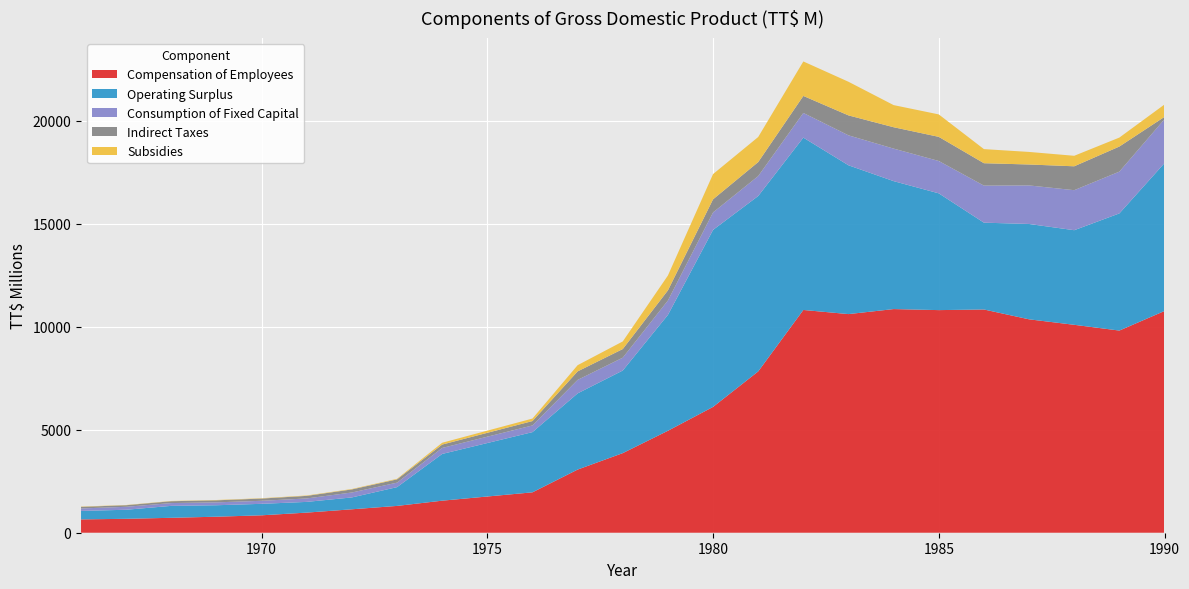

Reading right to left, transcribe all the data shown in this chart.

Compensation of Employees: 10767.8	9817.2	10096.9	10363.0	10840.8	10810.3	10860.8	10617.1	10817.5	7832.9	6109.9	4951.1	3865.5	3066.5	1961.5	1556.5	1301.9	1138.0	977.0	845.7	777.9	724.6	675.5	647.5
Operating Surplus: 7180.9	5689.3	4594.2	4631.0	4216.2	5670.7	6213.6	7226.6	8369.8	8519.2	8596.7	5627.1	4011.5	3700.4	2924.1	2269.6	912.0	576.0	520.4	557.5	556.6	579.7	440.0	410.4
Consumption of Fixed Capital: 2133.1	2029.5	1943.6	1871.4	1799.3	1571.0	1579.2	1454.4	1198.4	966.7	847.8	698.1	624.1	654.3	324.4	290.7	217.6	240.3	167.1	146.9	140.8	135.9	143.7	120.2
Indirect Taxes: 113.2	1217.9	1159.9	1016.5	1088.0	1172.3	1037.9	968.2	825.6	680.5	636.8	492.0	418.3	413.1	212.2	164.3	159.5	148.2	125.2	109.4	98.4	89.9	75.9	77.3
Subsidies: 600.6	435.0	509.9	610.0	684.6	1090.1	1074.5	1633.0	1674.6	1217.9	1225.1	722.5	369.8	301.5	122.1	88.4	26.8	21.0	18.7	15.8	15.3	12.3	10.7	14.7